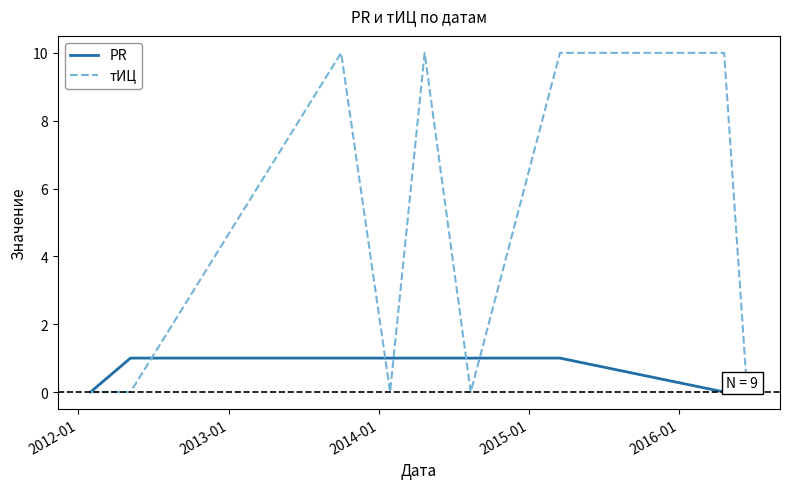

List the series in order of their overall mean, lowest first.

PR, тИЦ